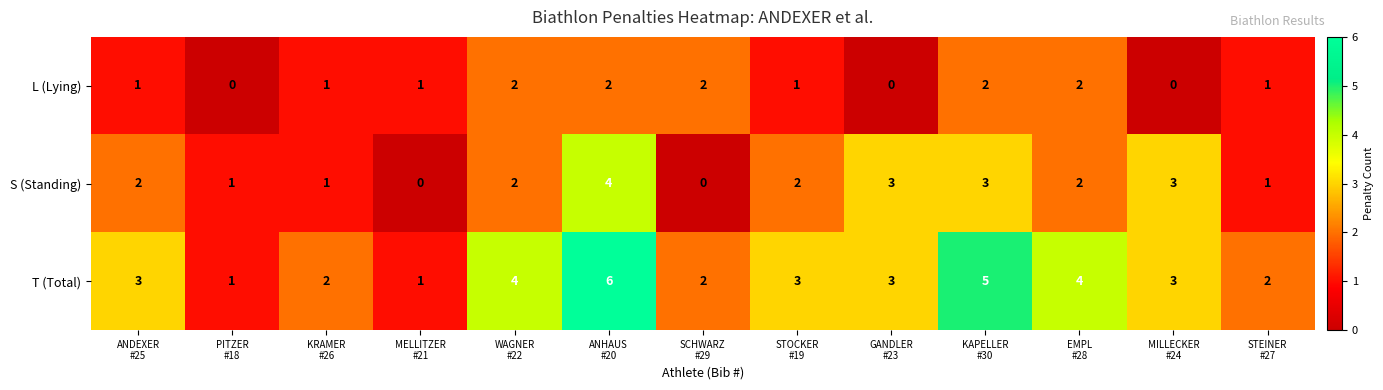

What is the maximum value shown in the chart?

6